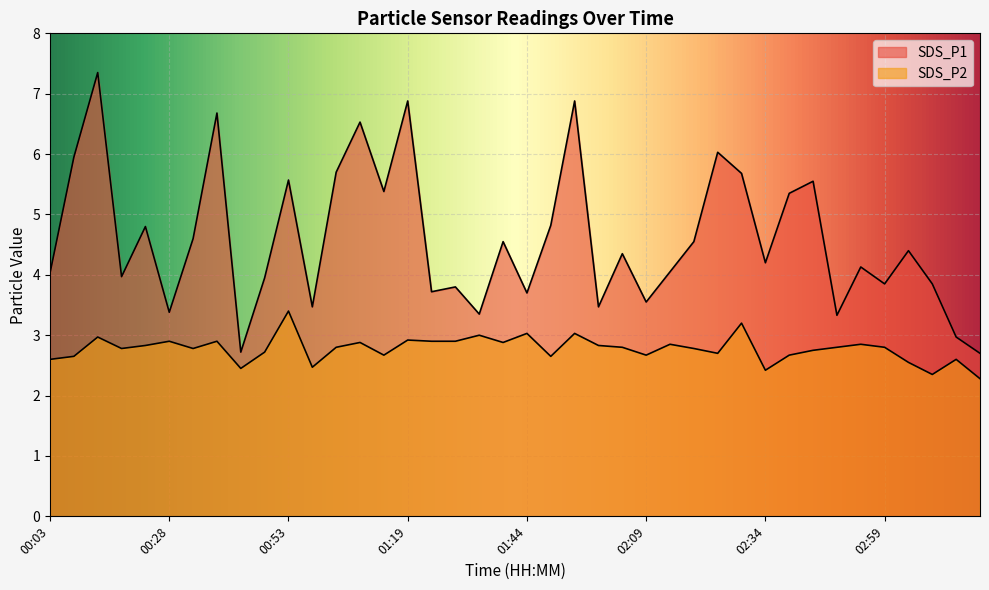

At which category is the sum across all series the highest?

00:13